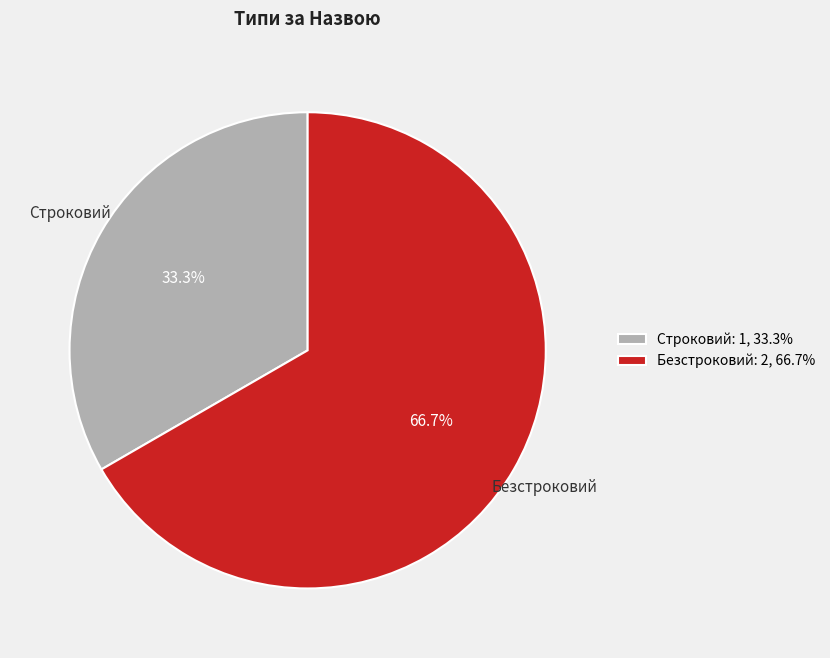

To the nearest percent, what portion does Безстроковий represent?

67%